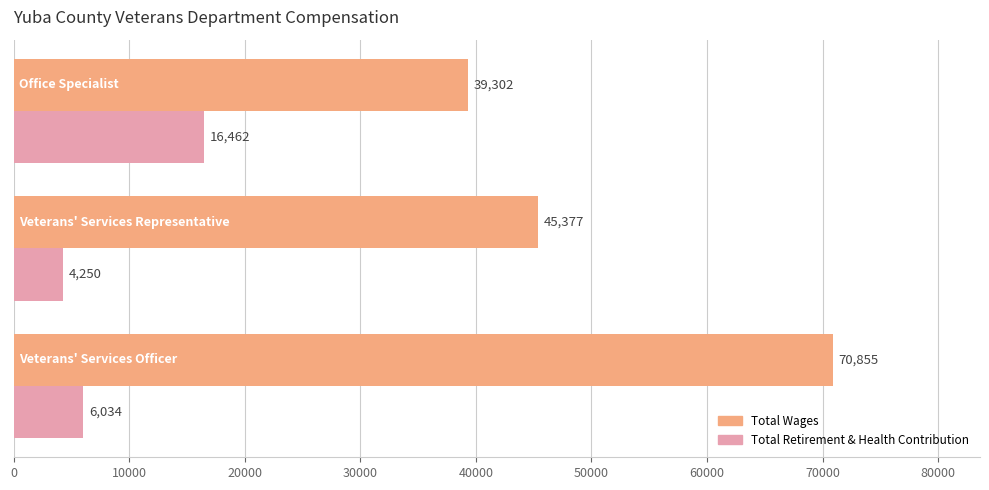

At how many categories does at least one series exceed 30840?

3